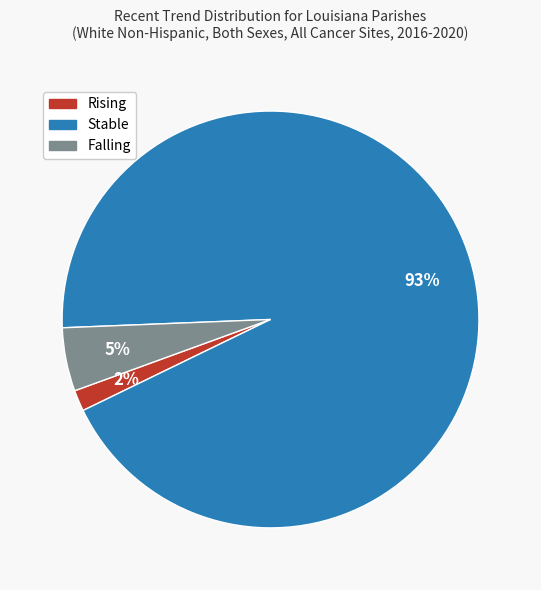

To the nearest percent, what is the average slice percentage?

33%